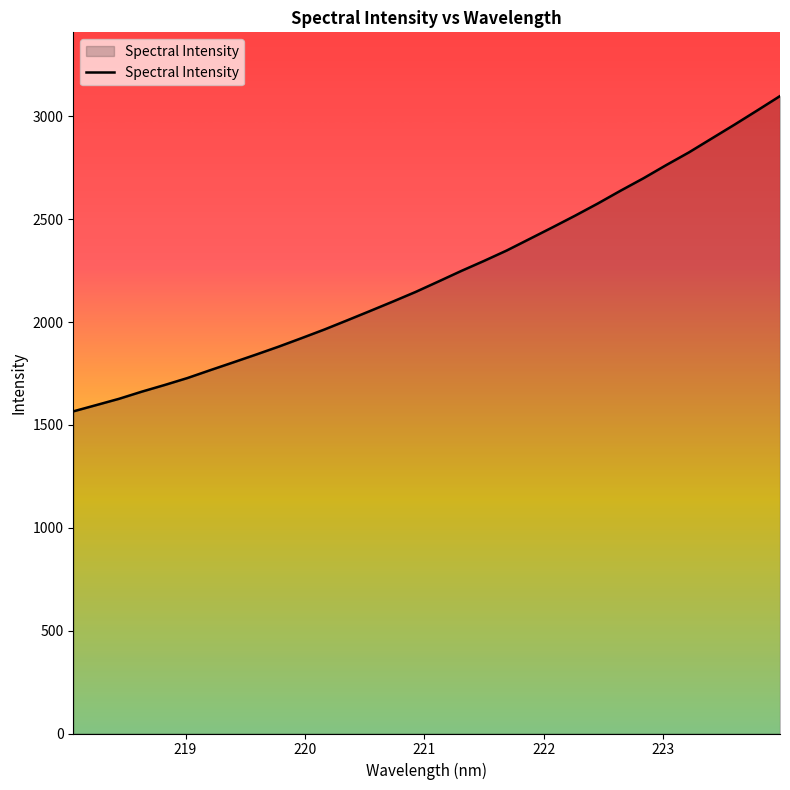

Count the number of values greater than 2197.

16